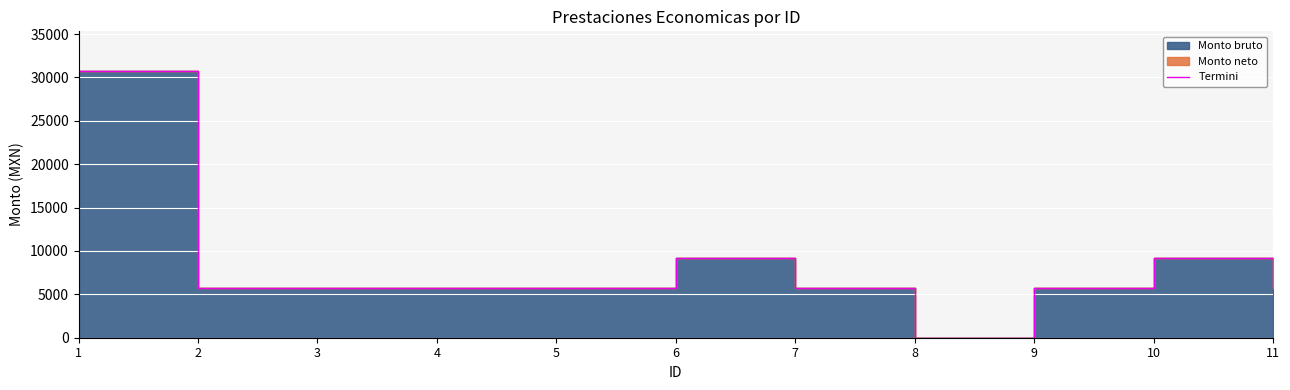

Approximately how many times larger is the value at 4 compared to 5?

1.0